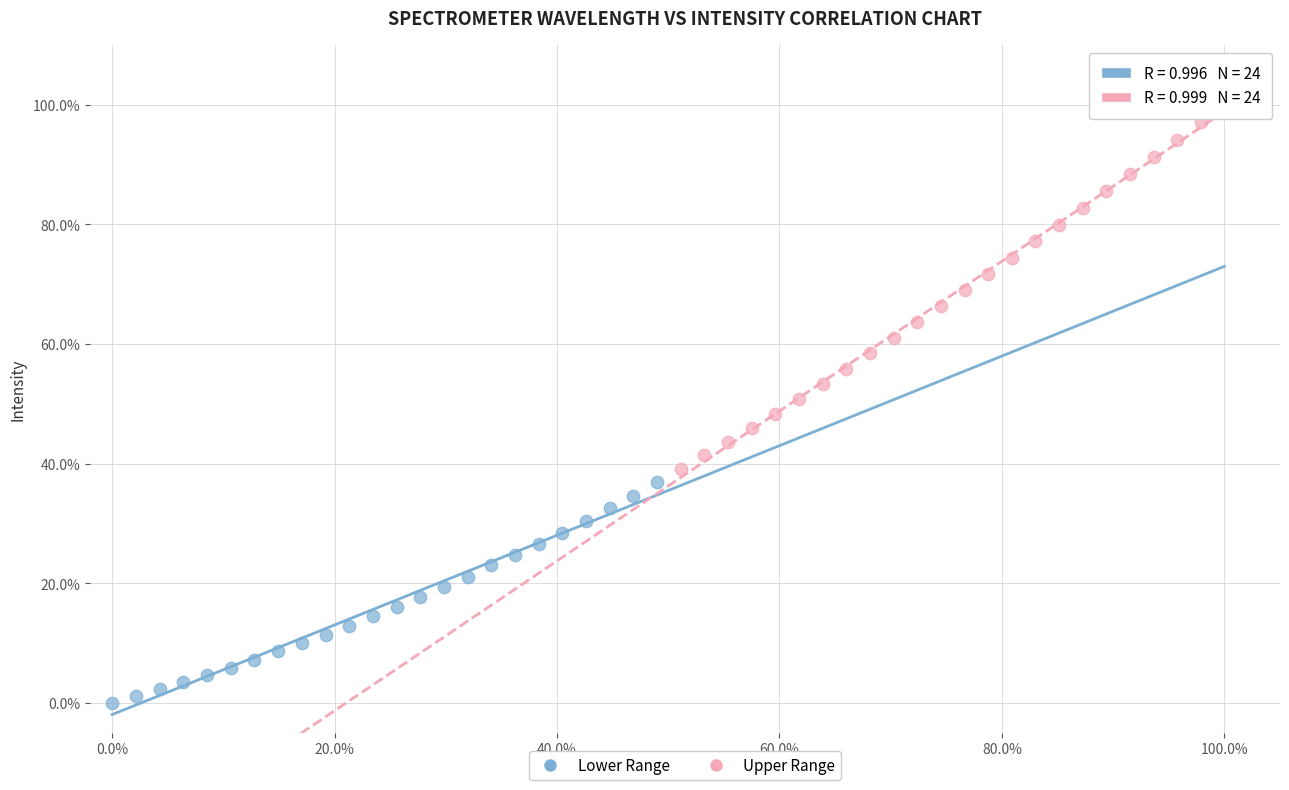

Which series reaches the minimum Y coordinate?

Lower Range